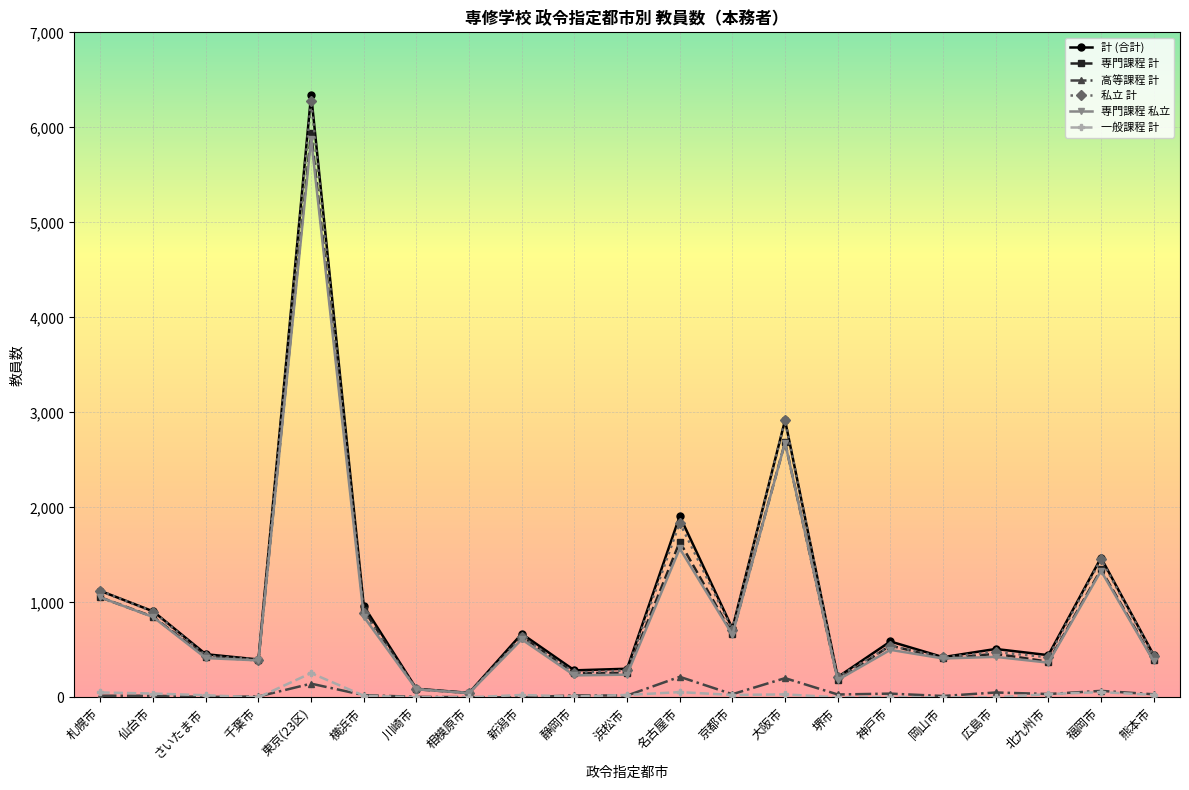

Between 仙台市 and 京都市, which series saw the biggest shift?

私立 計